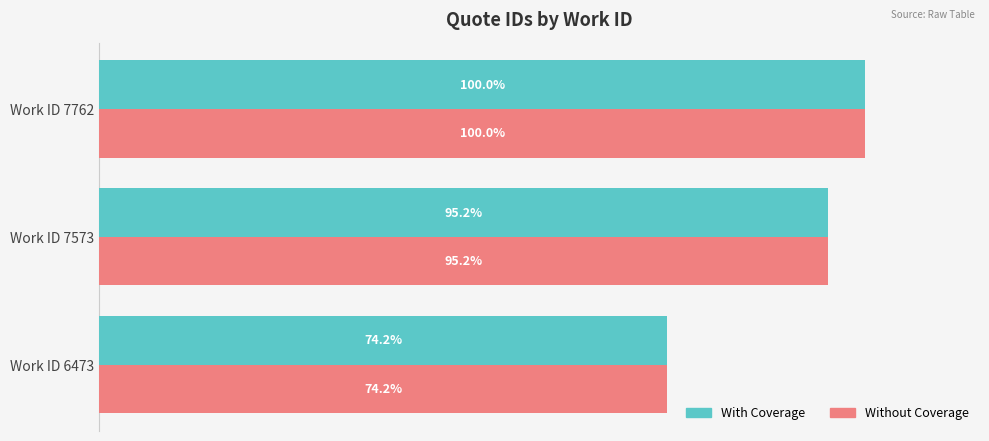

At which category is the sum across all series the highest?

Work ID 7762